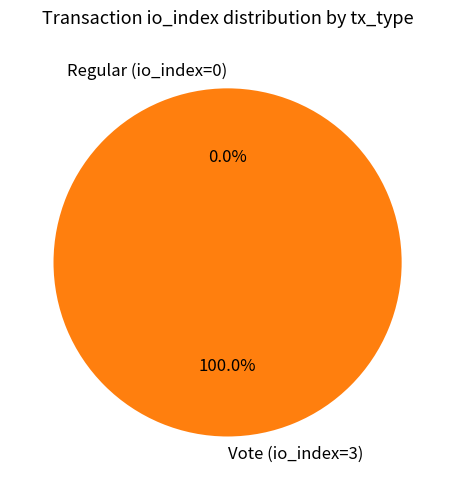

To the nearest percent, what is the difference between the largest and smallest slice percentages?

100%